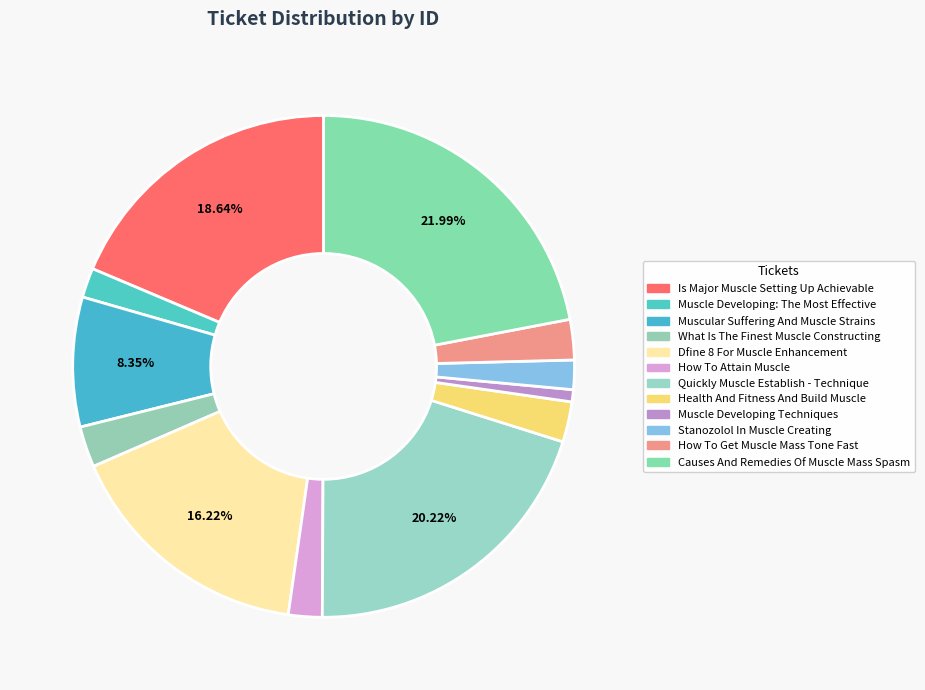

How many segments does this pie chart have?

12